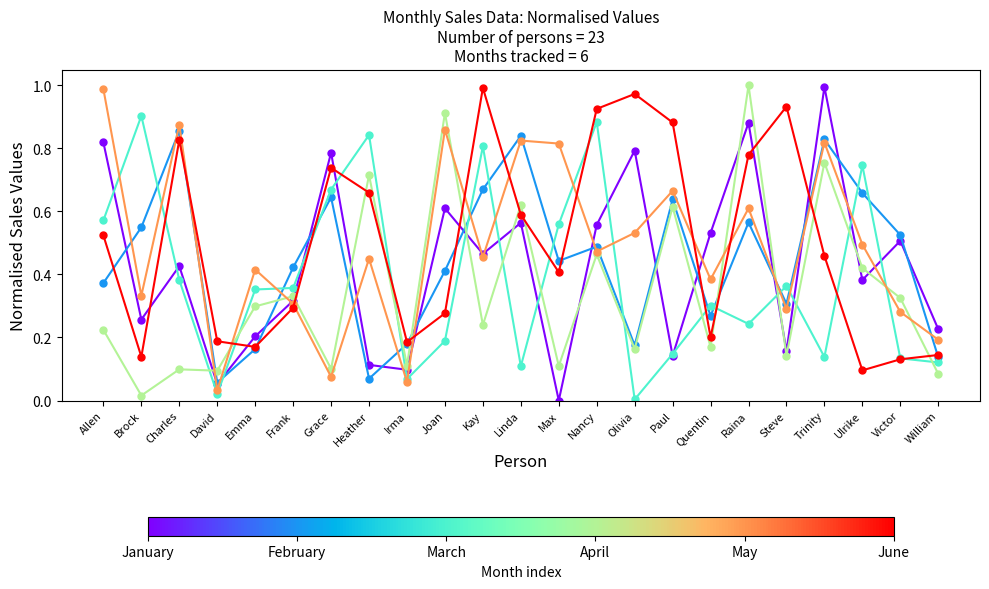

What is the total value across all series at Joan?

3.3